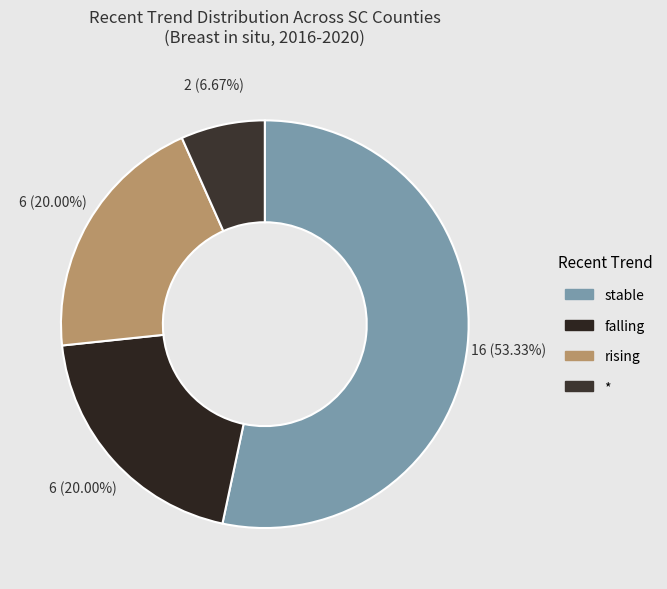

What is the largest slice in the pie chart?

stable